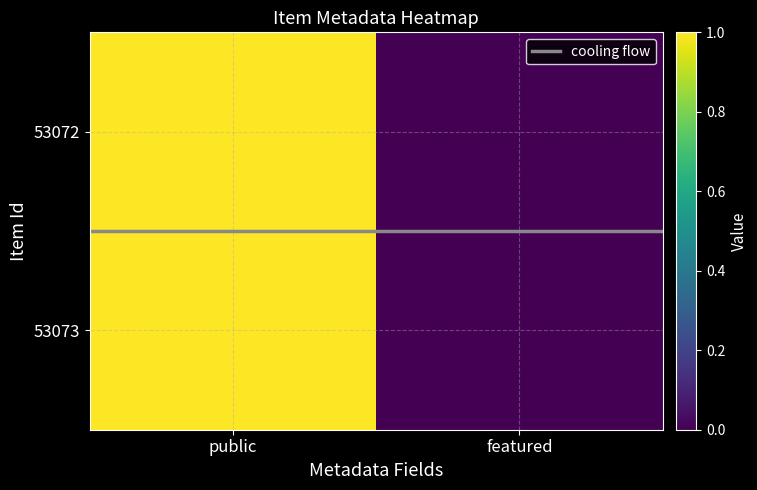

Which has a higher value, public or featured?

public